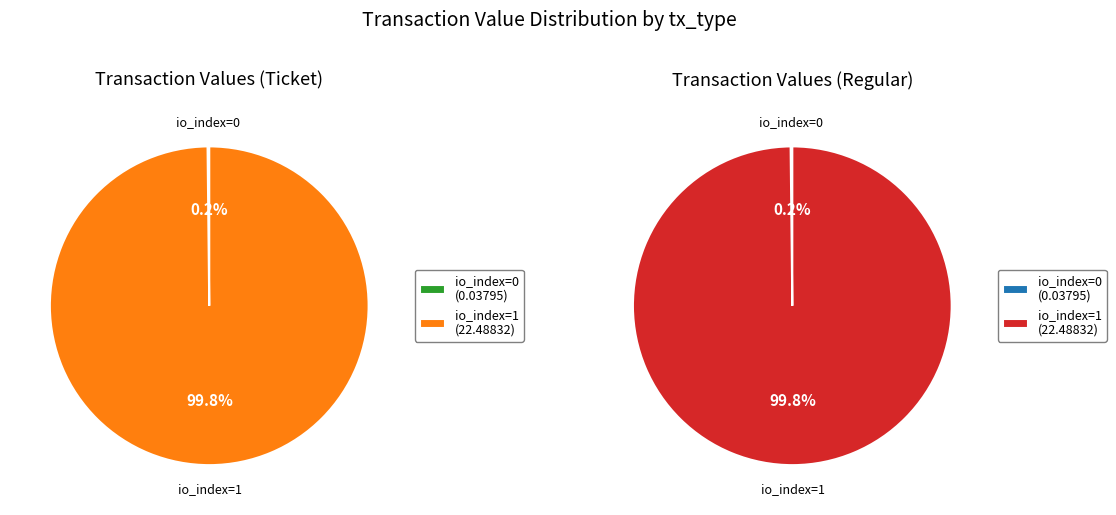

What is the total percentage of io_index=0 and io_index=1?

100.0%